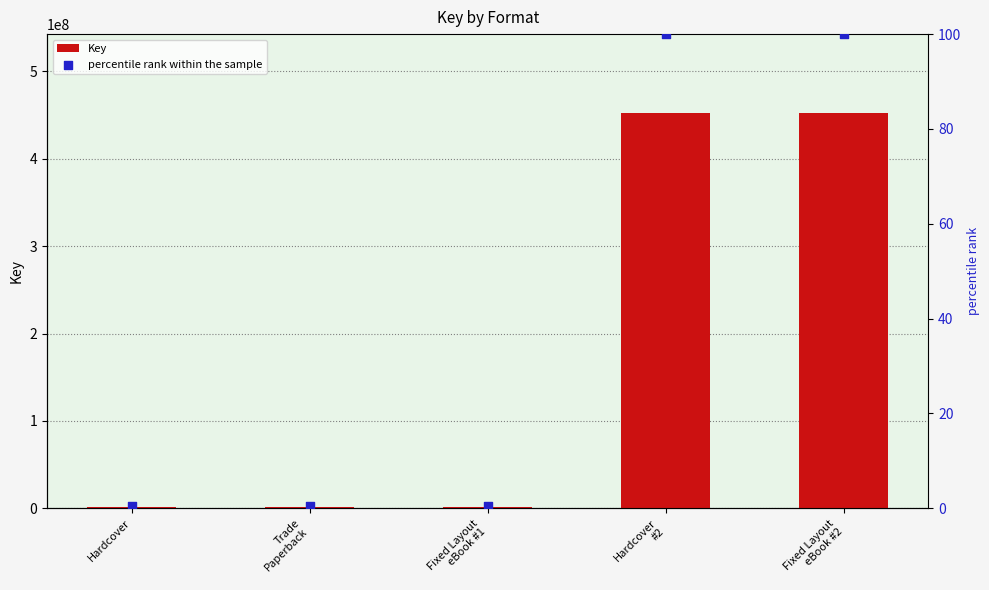

Which series has the largest total across all categories?

Key